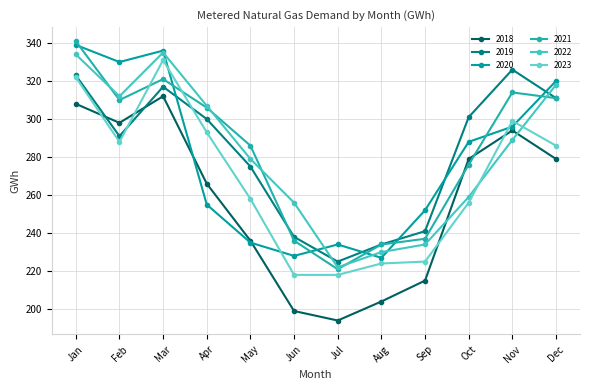

After their last crossing, which series has the higher values: 2021 or 2019?

2019